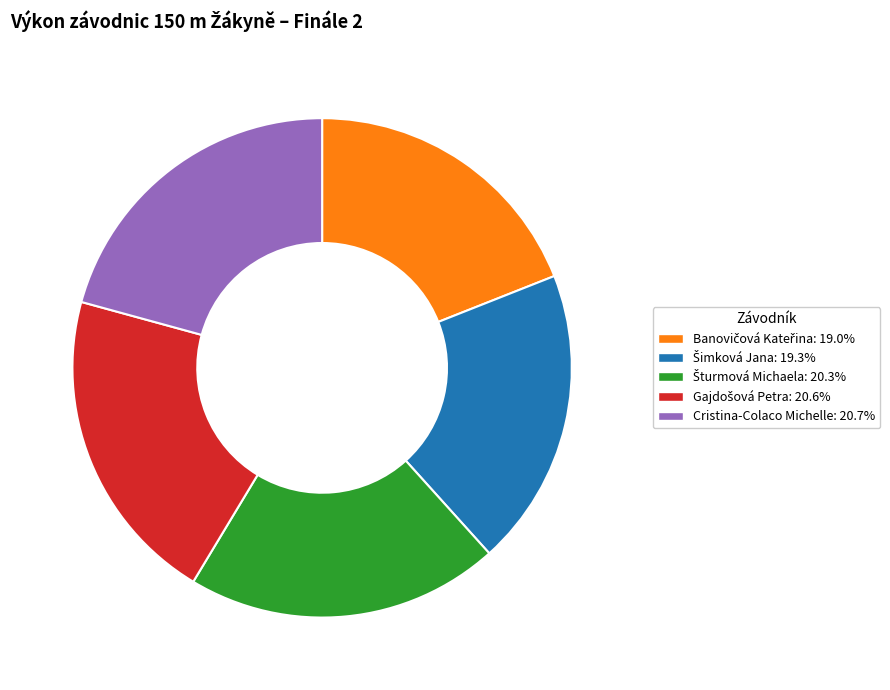

Is there any slice that represents more than half of the pie?

No